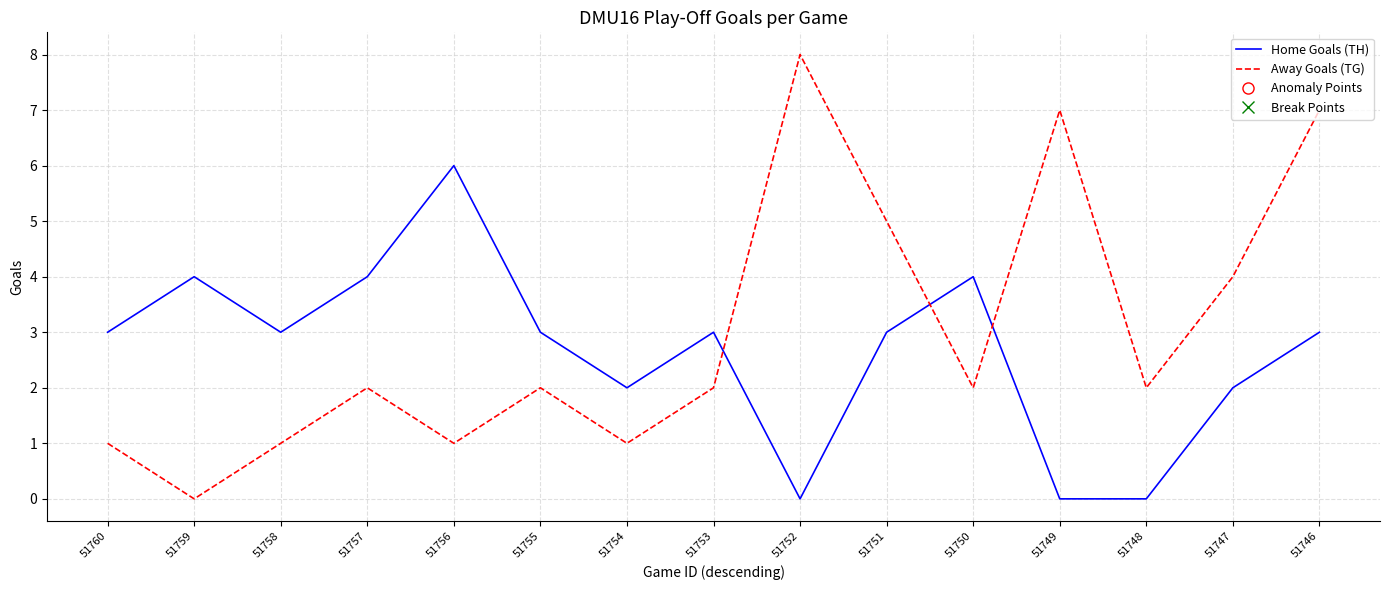

What is the spread (max minus min) of values at 51751?

2